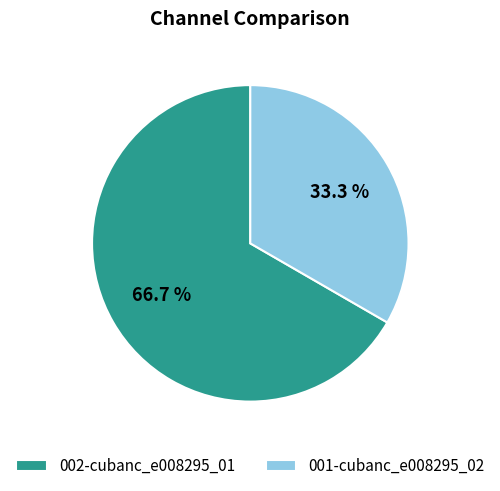

What percentage is NOT represented by 001-cubanc_e008295_02?

66.7%